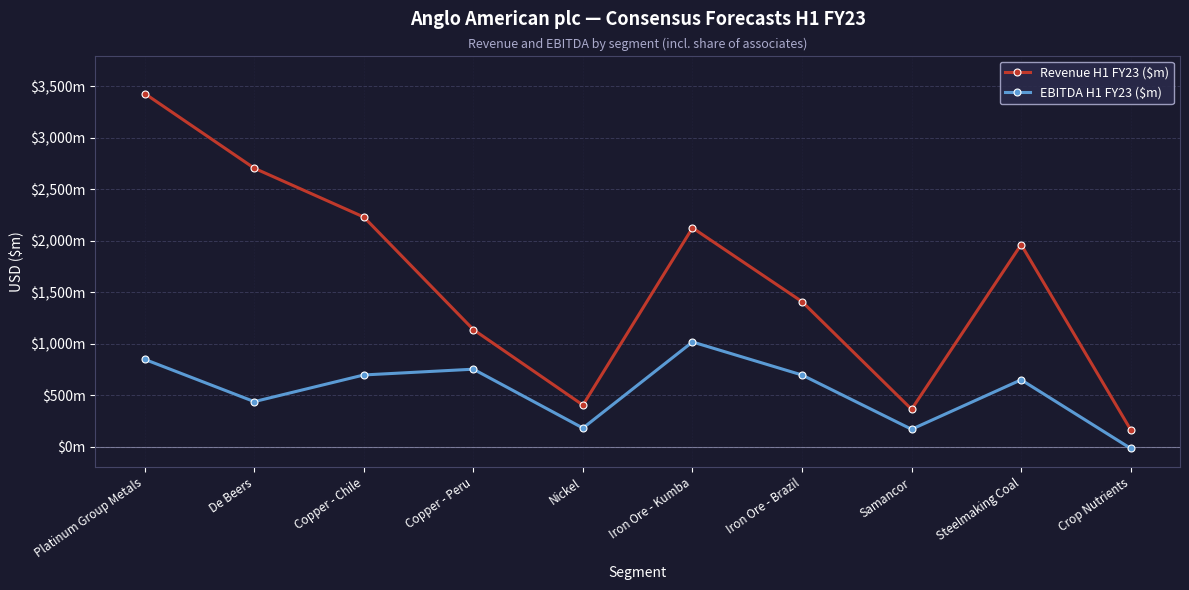

The value of Revenue H1 FY23 ($m) at Crop Nutrients is 55.1. True or false?

False